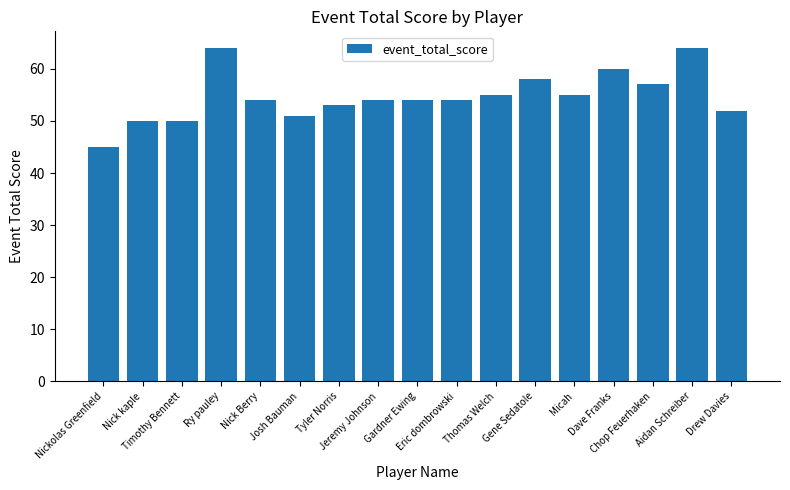

The value at Gene Sedatole is 87. True or false?

False